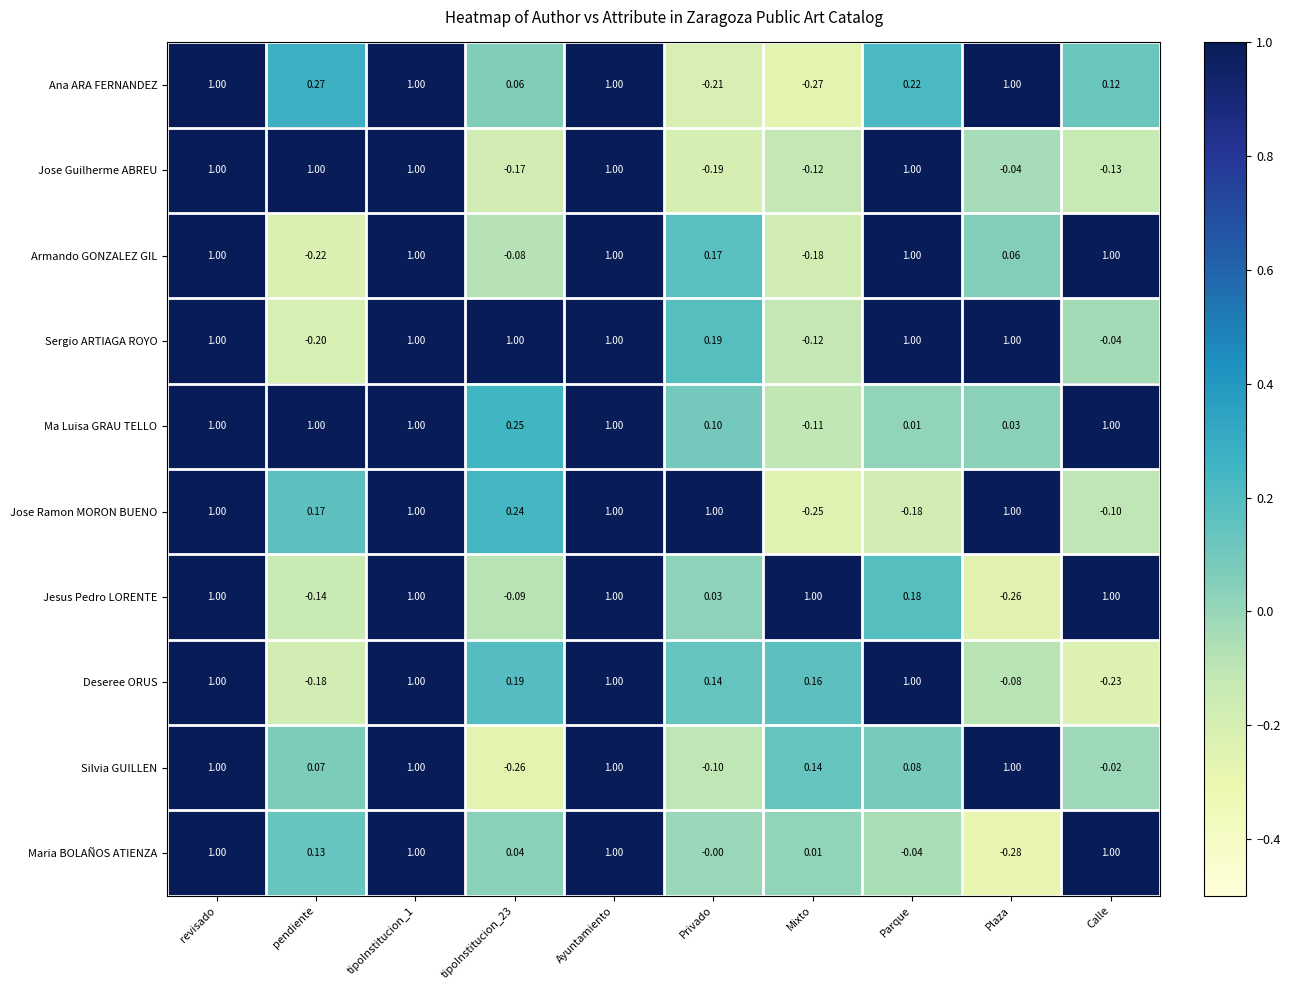

Which label corresponds to the smallest value in the chart?

Plaza